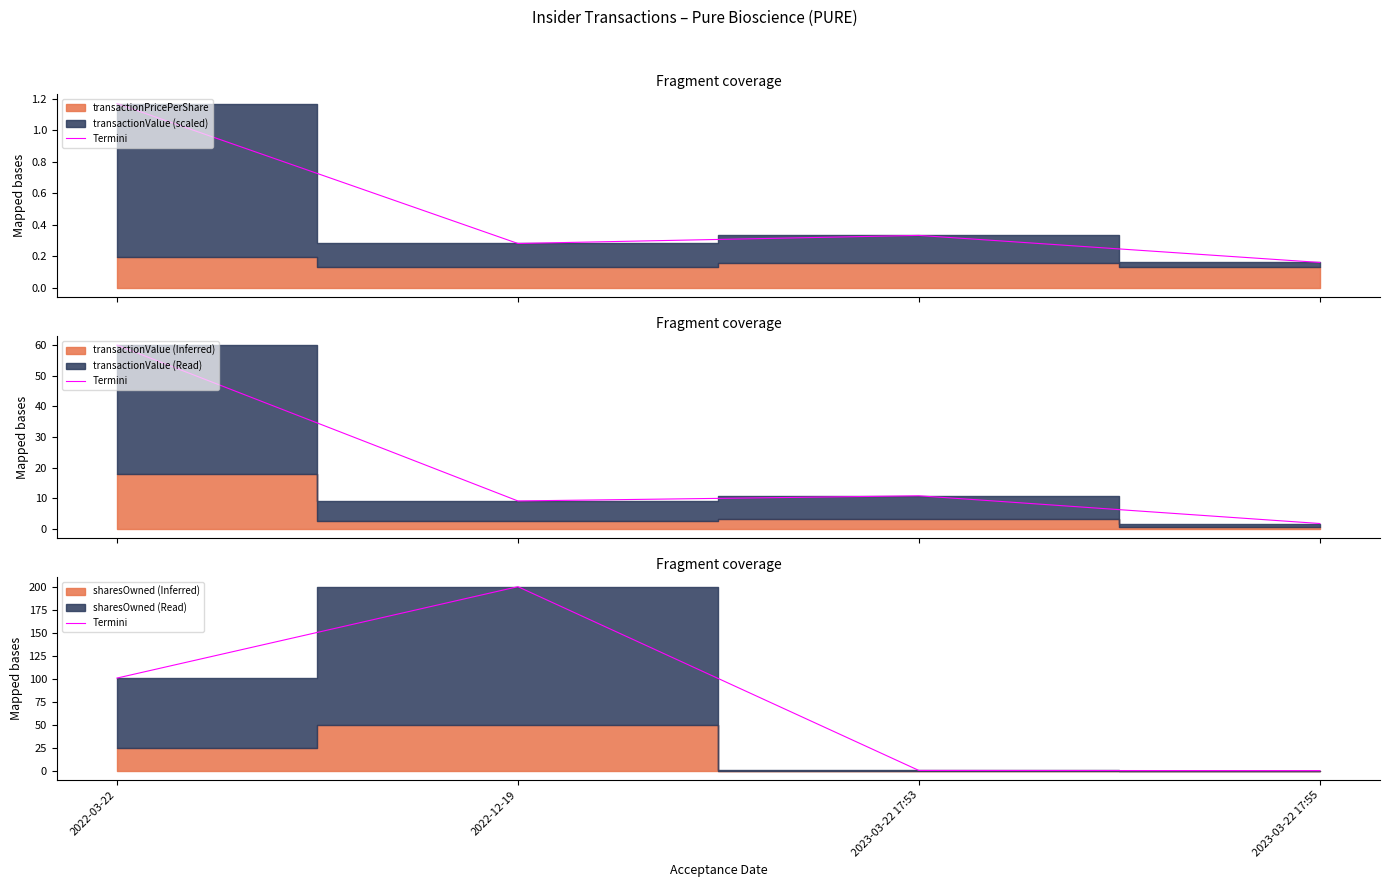

At which label is the value closest to 100?

2022-03-22